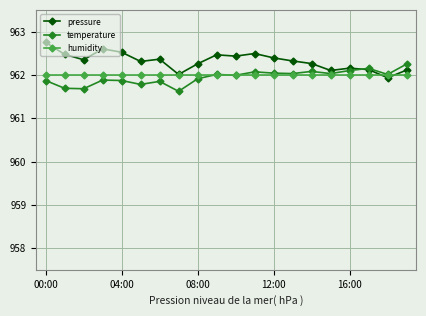

List the series in order of their peak value, highest first.

pressure, temperature, humidity